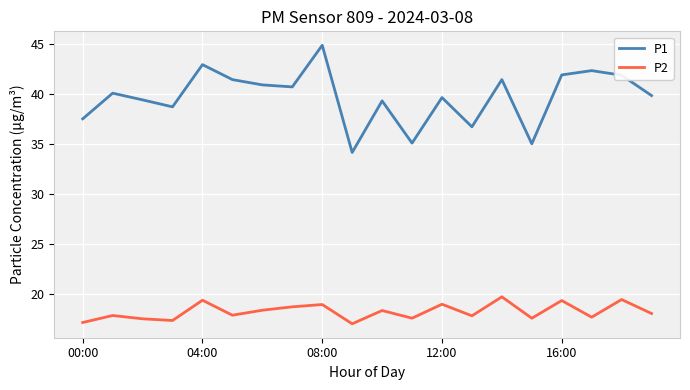

What is the maximum value for P2?

19.7